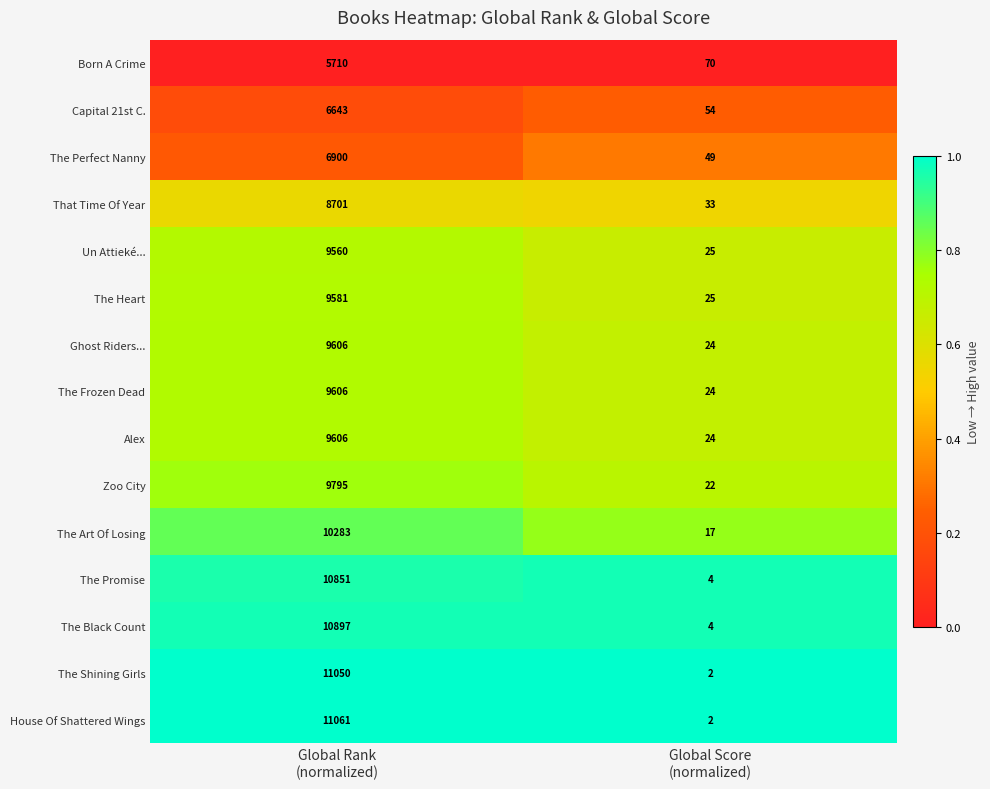

Which series has the largest total across all categories?

House Of Shattered Wings